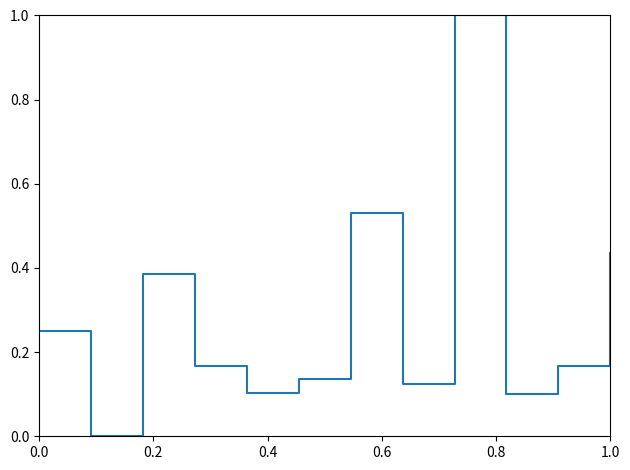

The value at 1.0 is 0.2. True or false?

False